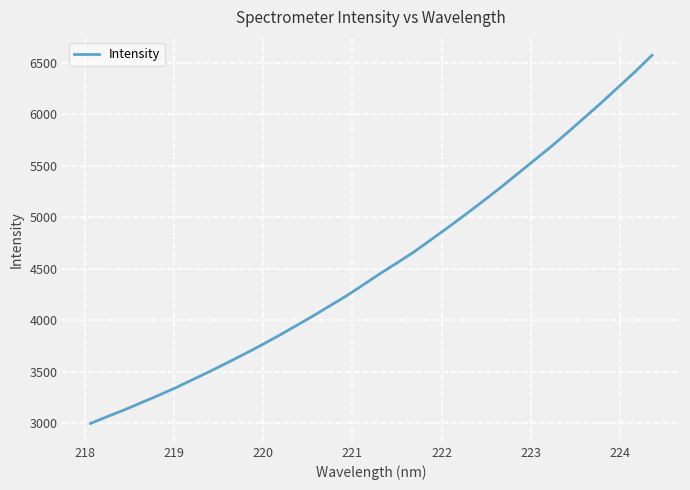

What is the minimum value shown in the chart?

2999.6